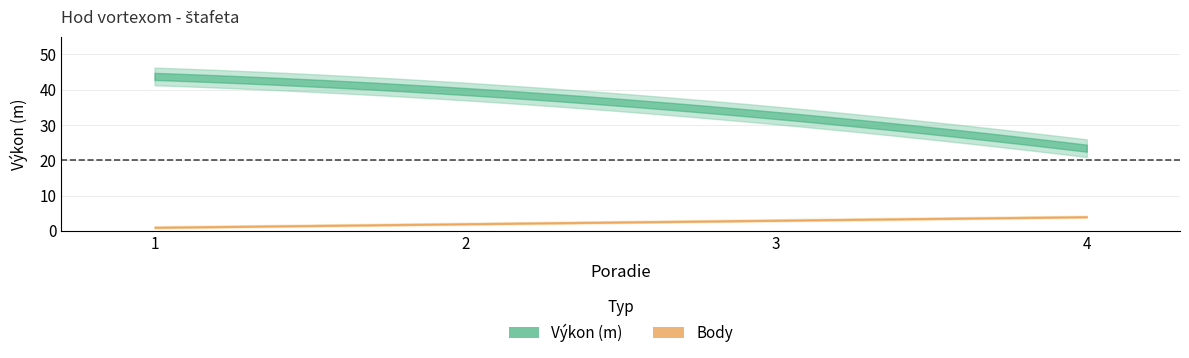

How many data points in Body are less than 3?

2